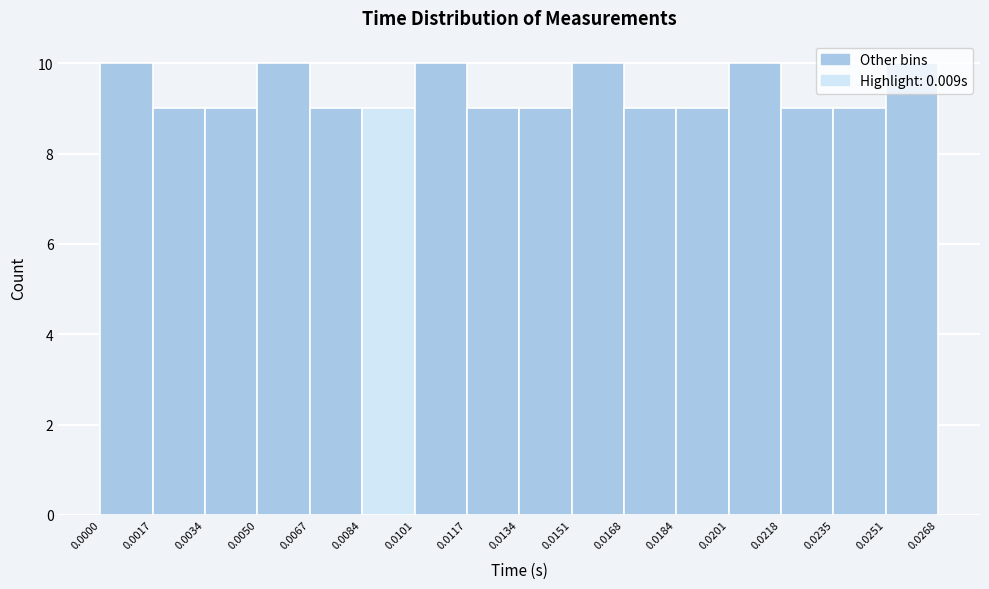

Reading left to right, list every bar in this chart as the range it spans on the x-axis followed by its height. The values are not printed on the chart, so give them approximately, as read against the axis.

0.0000 to 0.0017: 10
0.0017 to 0.0034: 9
0.0034 to 0.0050: 9
0.0050 to 0.0067: 10
0.0067 to 0.0084: 9
0.0084 to 0.0101: 9
0.0101 to 0.0117: 10
0.0117 to 0.0134: 9
0.0134 to 0.0151: 9
0.0151 to 0.0168: 10
0.0168 to 0.0184: 9
0.0184 to 0.0201: 9
0.0201 to 0.0218: 10
0.0218 to 0.0235: 9
0.0235 to 0.0251: 9
0.0251 to 0.0268: 10